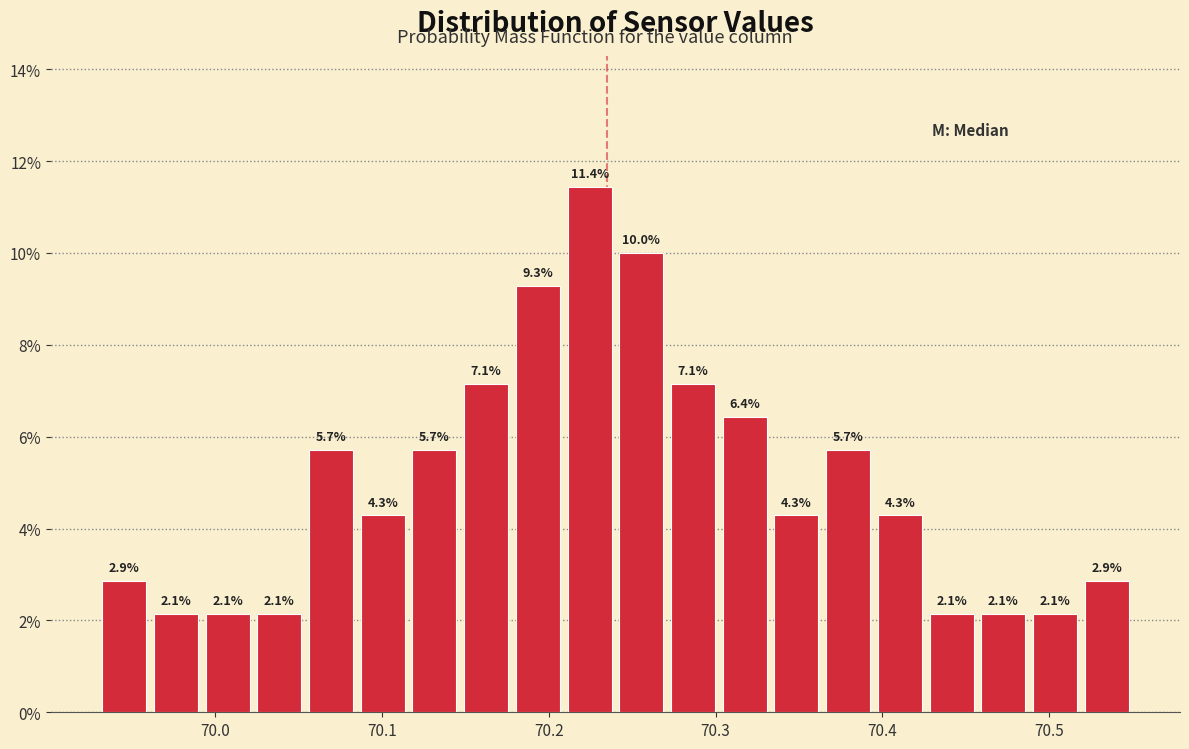

Around what value on the x-axis is the tallest bar? Give the approximate position of its centre, as read against the axis.

70.22